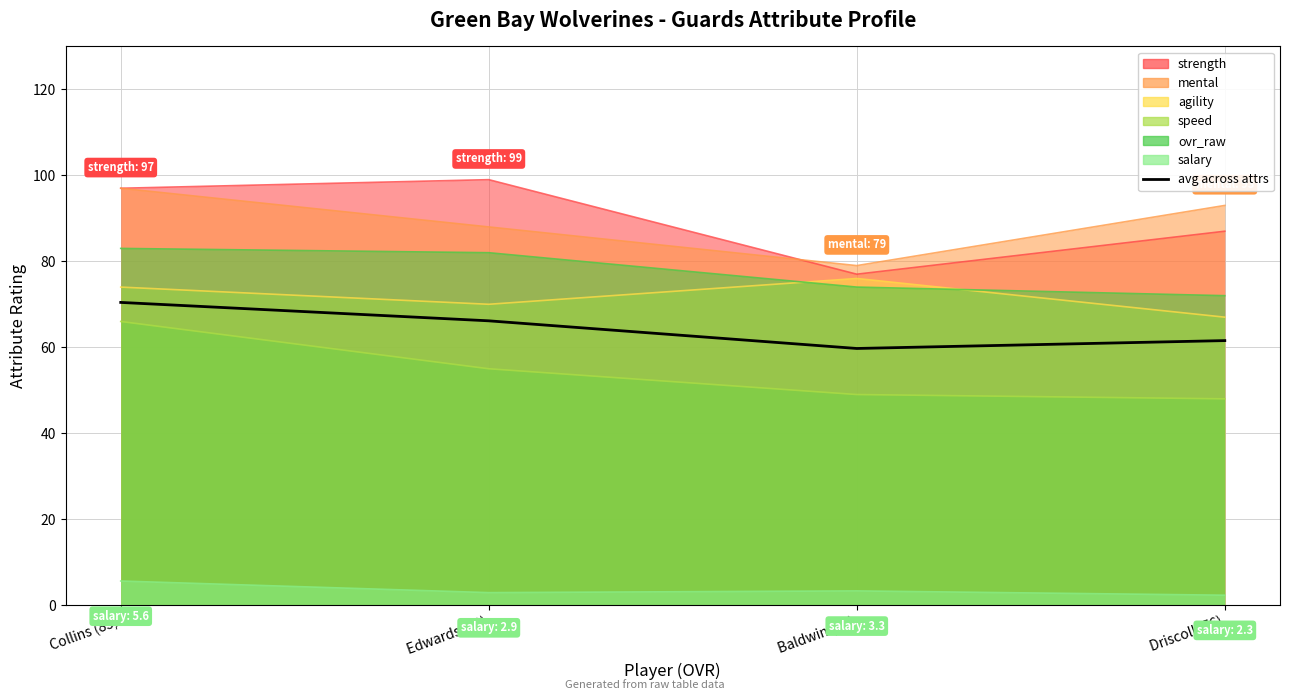

What is the maximum value shown in the chart?

70.4